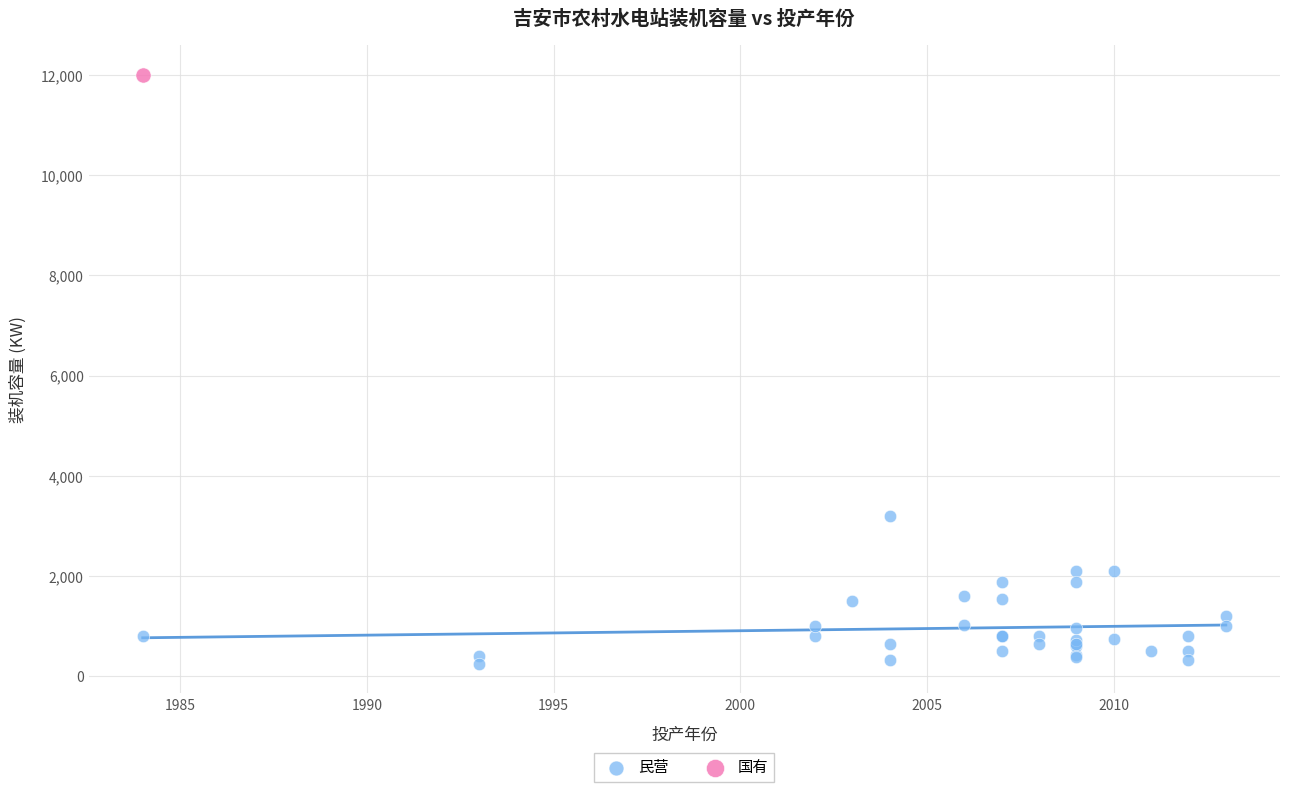

What are all the series names shown in the legend?

民营, 国有